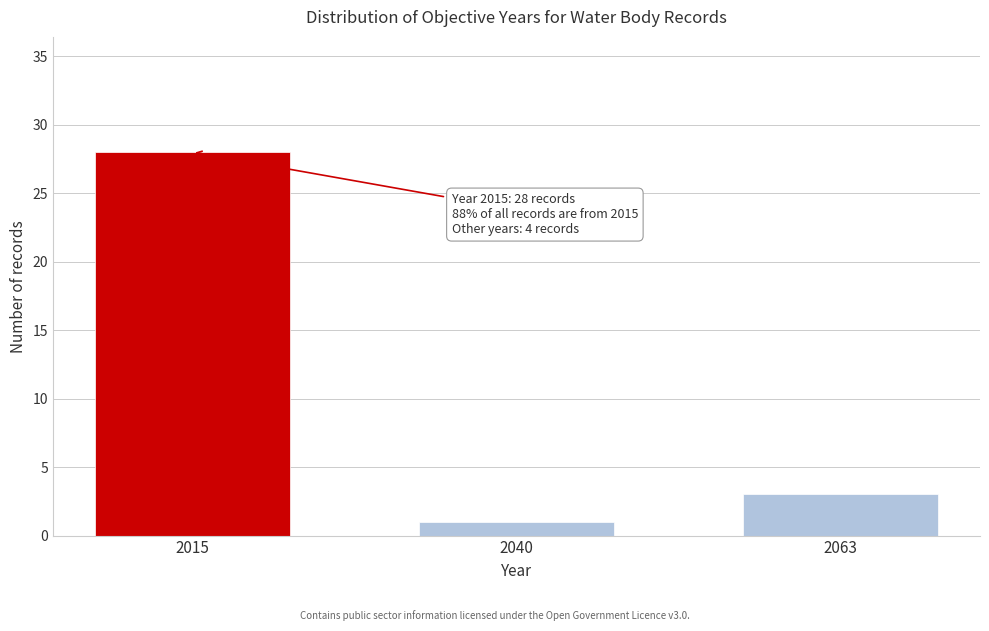

Reading left to right, extract all data points from this chart.

2015=28	2040=1	2063=3